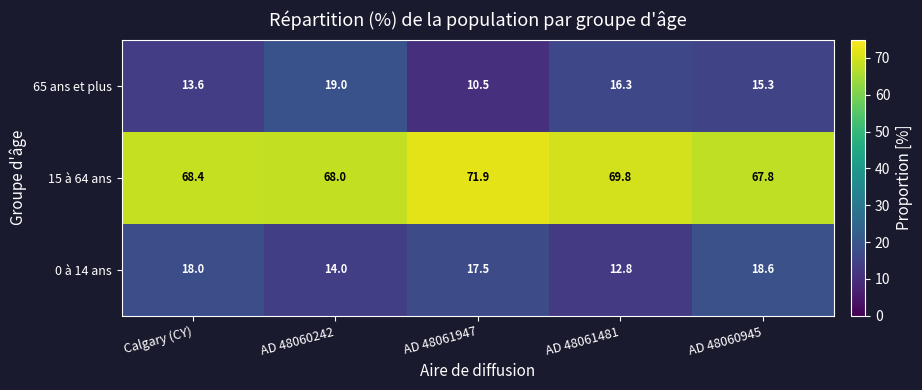

What is the spread (max minus min) of values at AD 48061481?

57.0